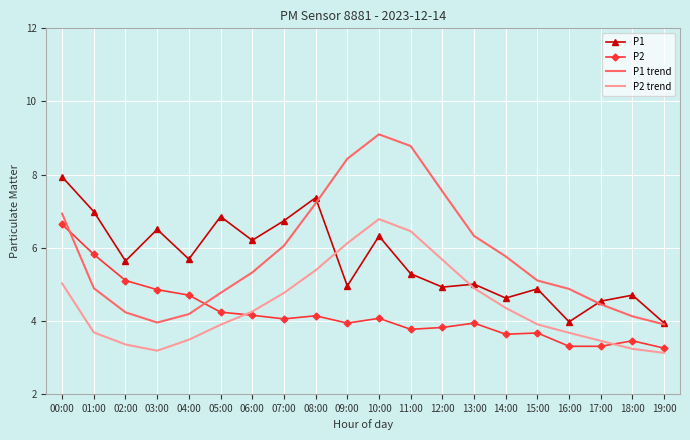

What is the average value of the P2 series?

4.2